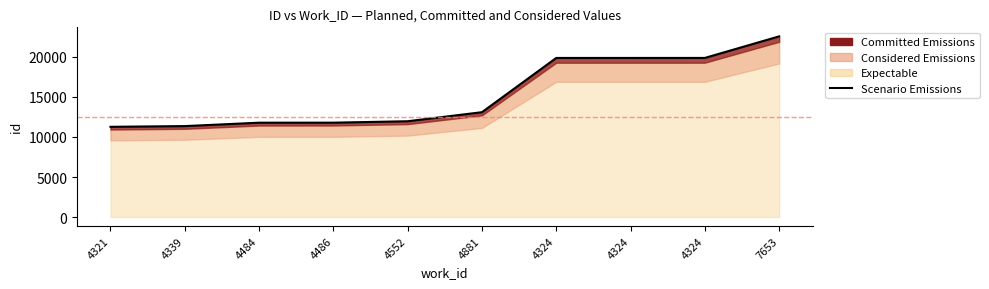

Rank the categories by value from highest to lowest.

7653, 4324, 4324, 4324, 4881, 4552, 4486, 4484, 4339, 4321